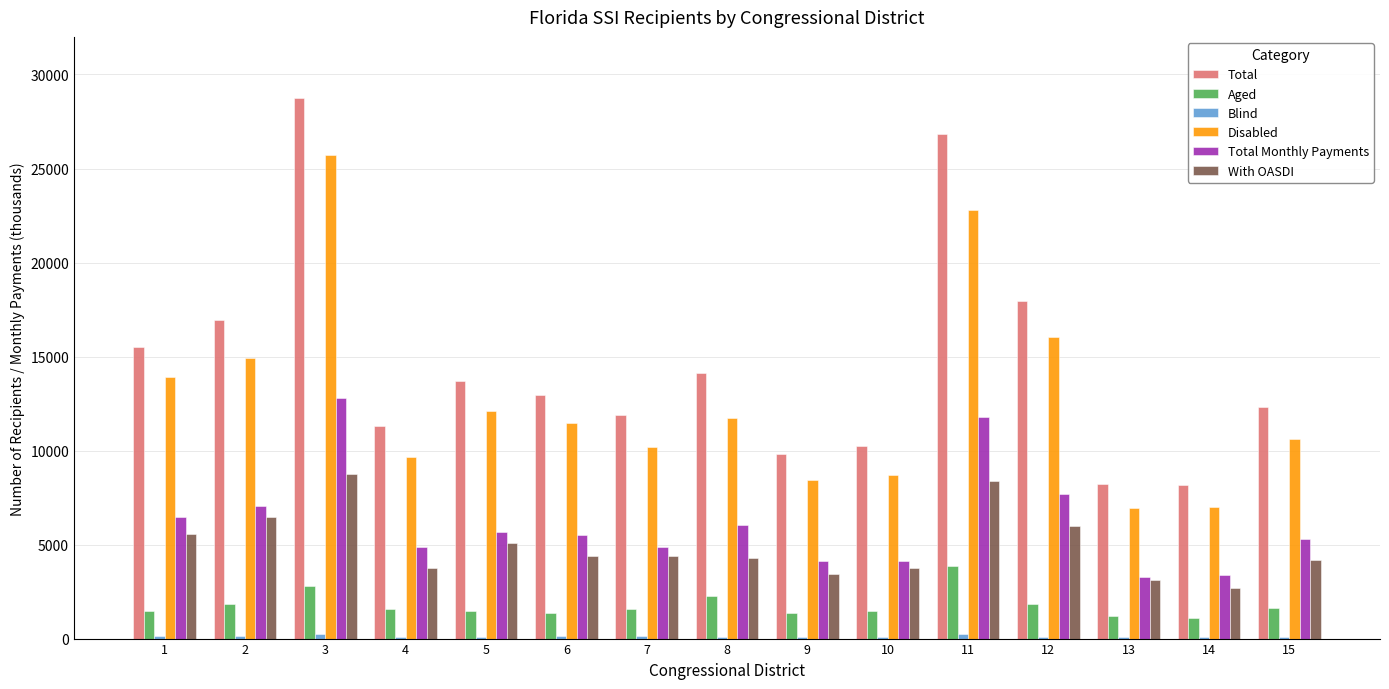

What is the sum of all Aged values?

26767